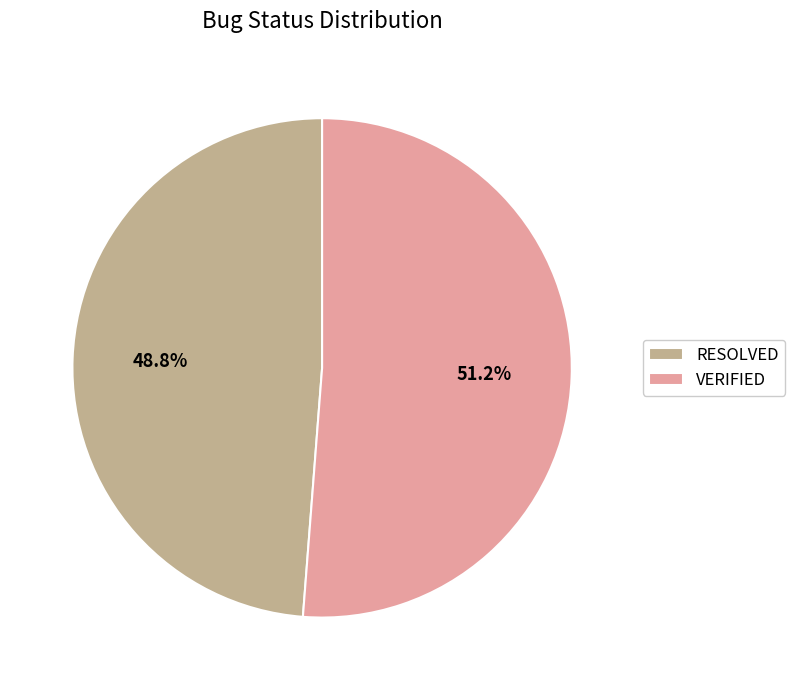

Combined, do RESOLVED and VERIFIED account for over 50%?

Yes